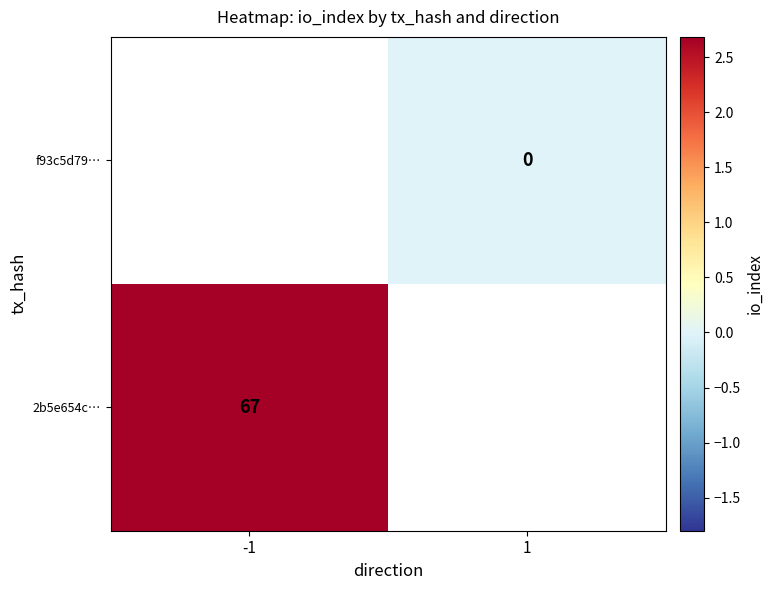

Is it true that 2b5e654c… equals 35 at -1?

False